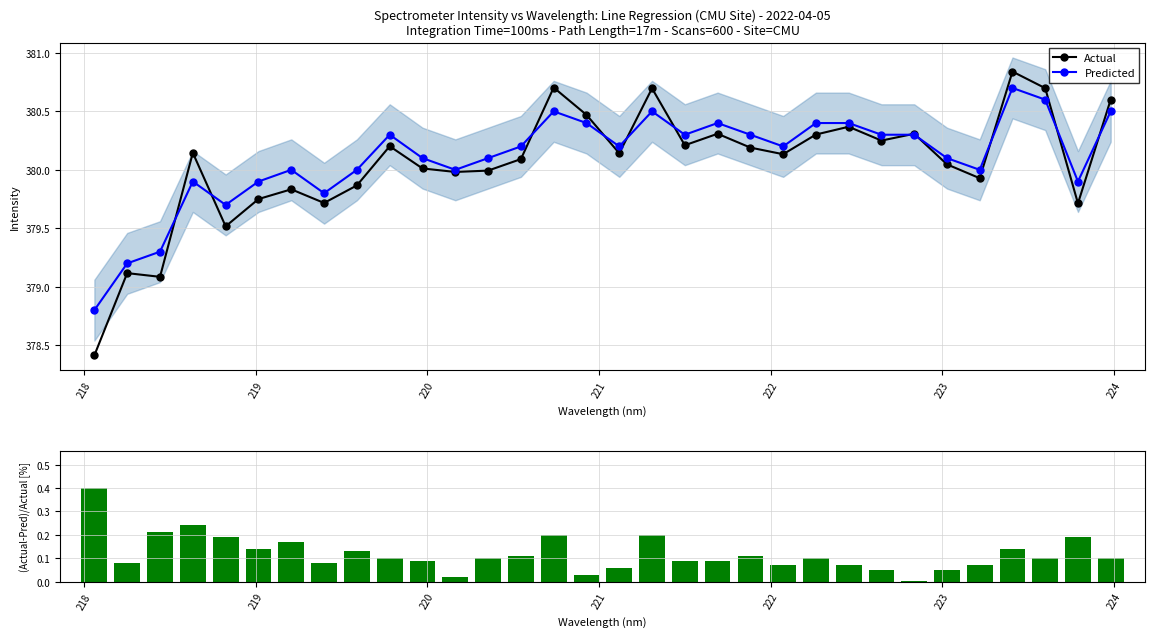

Rank the series by their maximum value, from lowest to highest.

(Act-Pred)/Act [%], Predicted, Actual